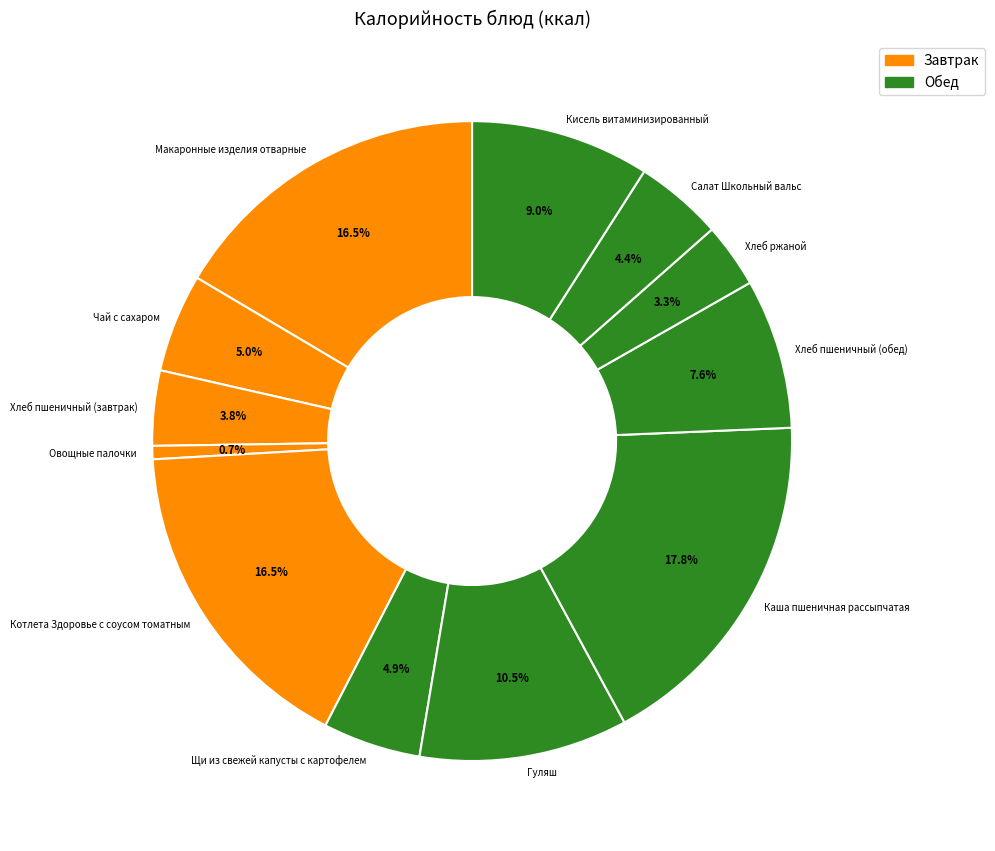

To the nearest percent, what portion does Каша пшеничная рассыпчатая represent?

18%